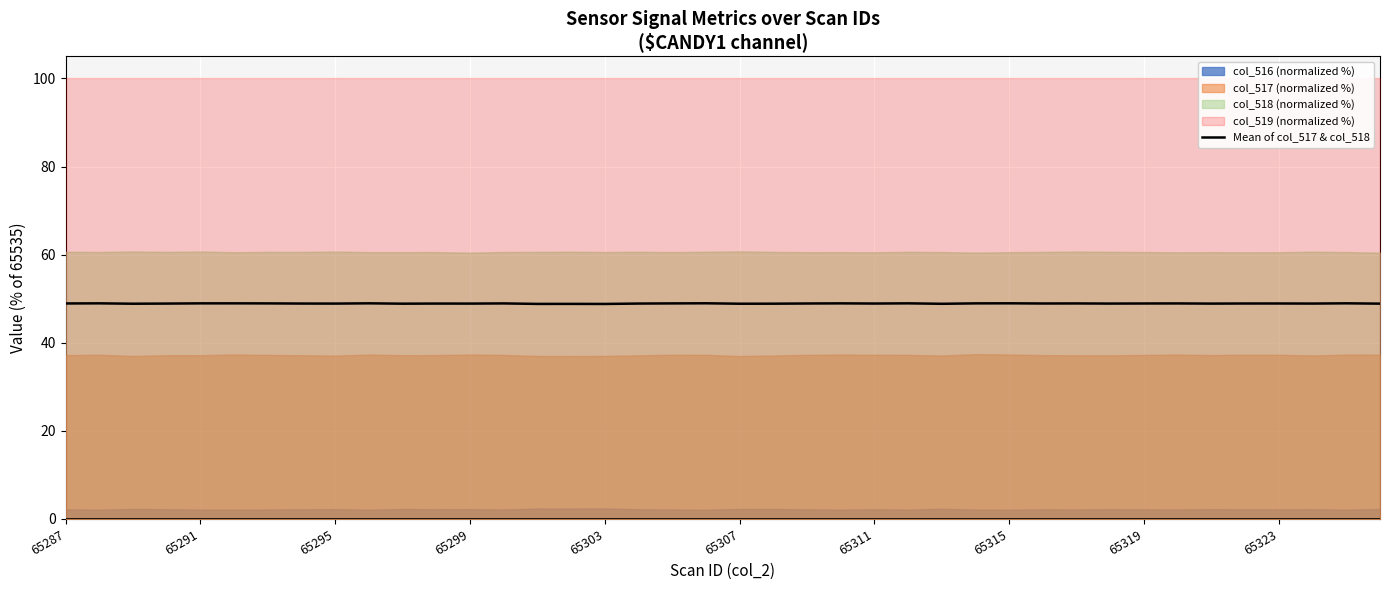

What is the maximum value for Mean of col_517 & col_518?

49.0